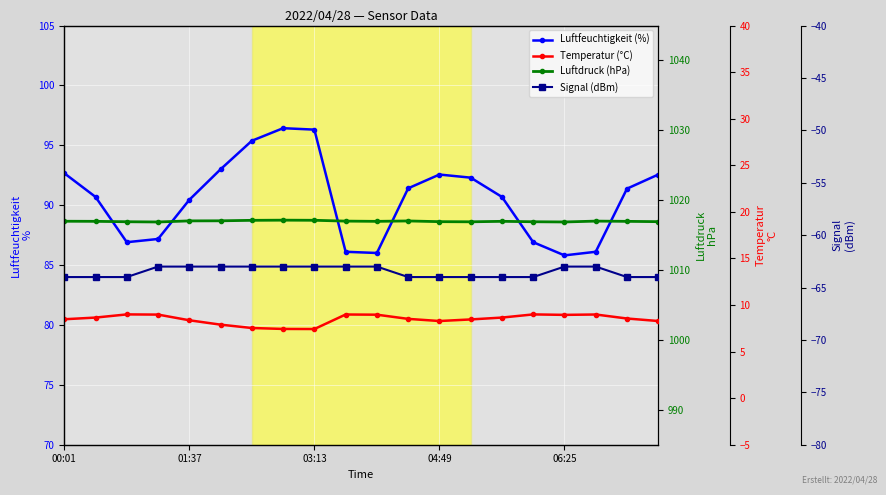

What is the smallest value displayed?

-64.0